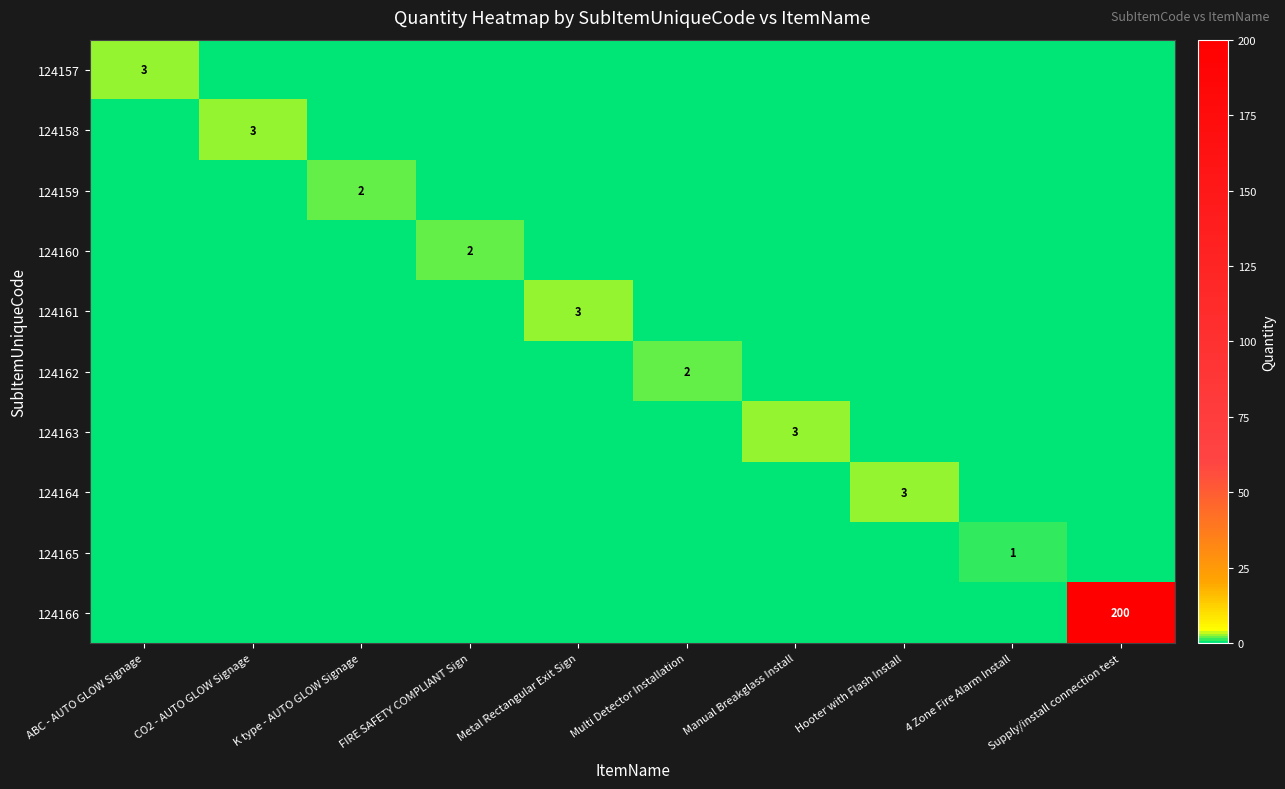

The 124166 series shows 0 at Metal Rectangular Exit Sign. True or false?

True